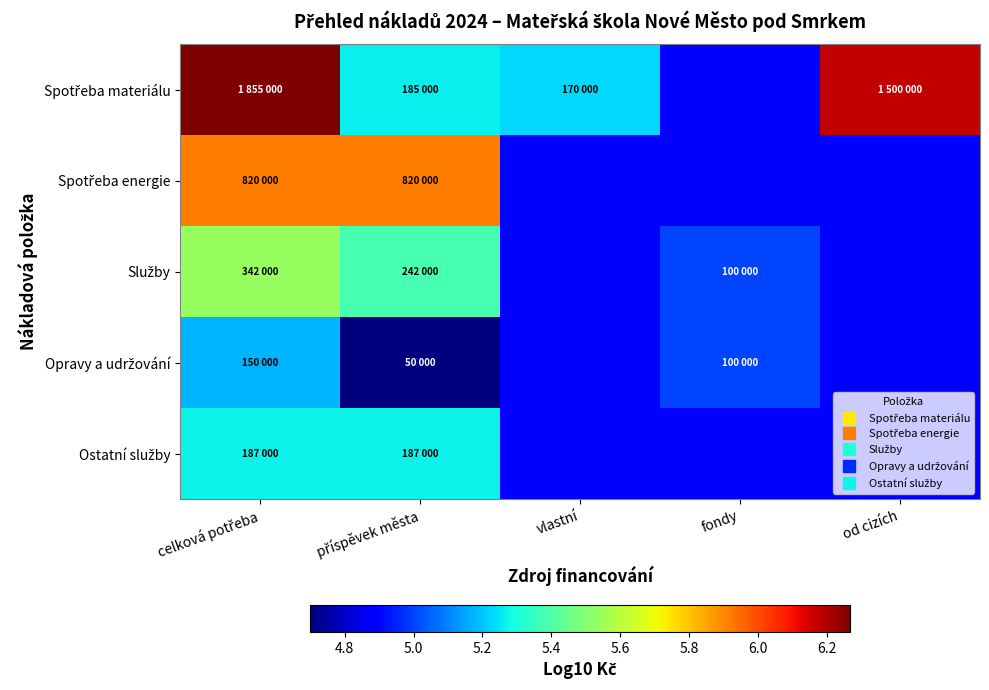

What is the minimum value for Ostatní služby?

5.3